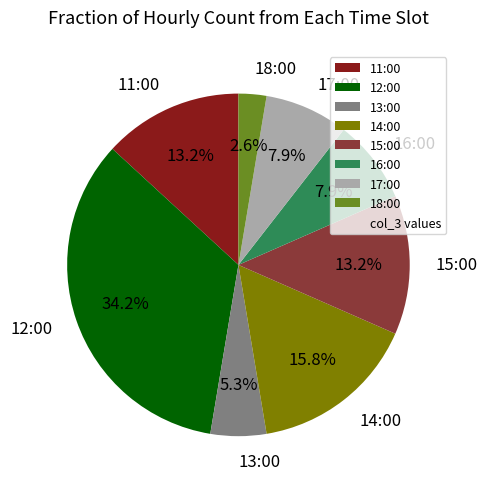

Approximately how many times larger is the value at 13:00 compared to 12:00?

0.2